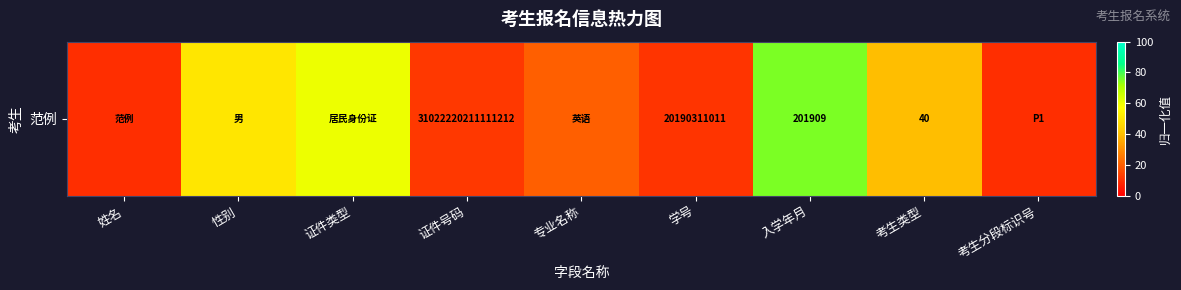

Reading left to right, list all the values displayed in this chart.

姓名=10	性别=50	证件类型=60	证件号码=12	专业名称=20	学号=11	入学年月=75	考生类型=40	考生分段标识号=10